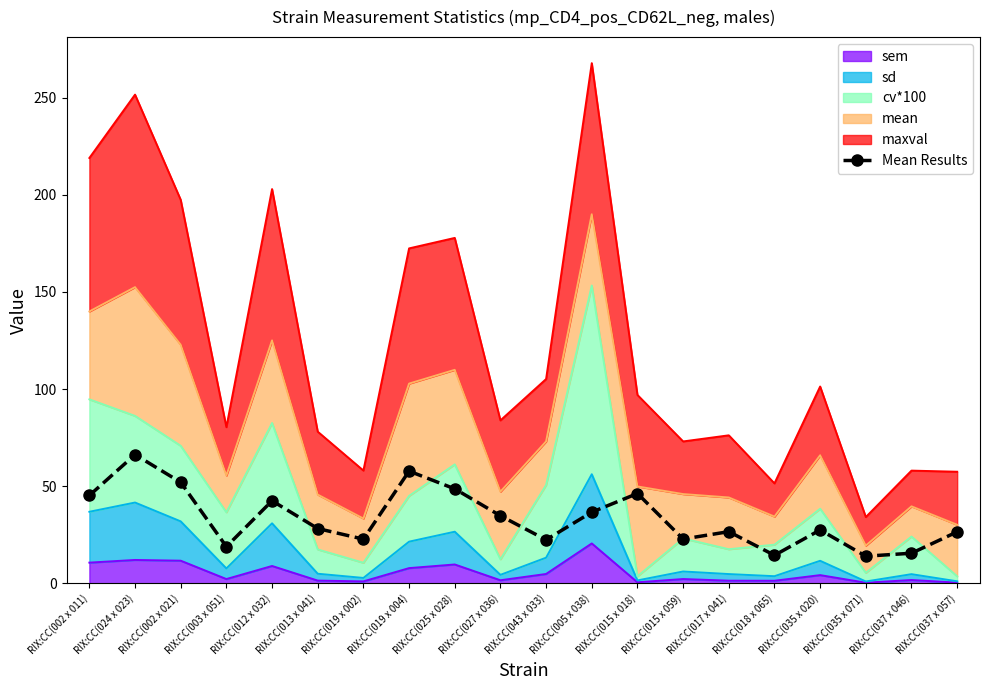

True or false: the data has more than 1 interior local peaks.

True